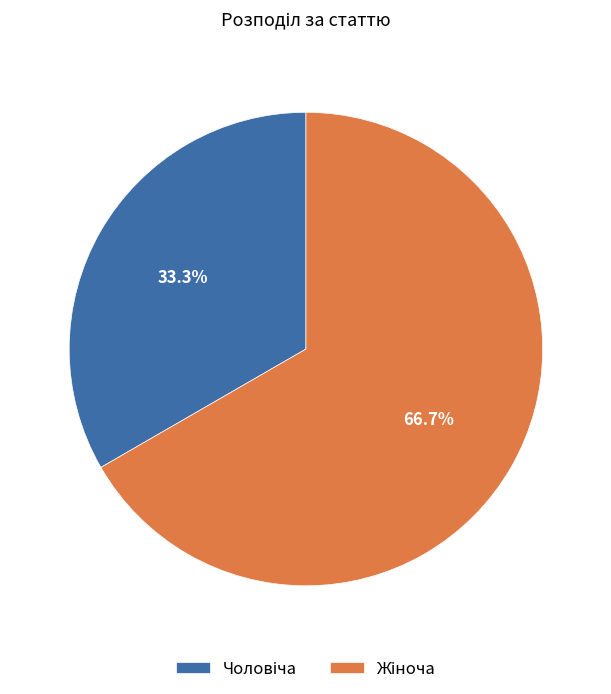

Is there any slice that represents more than half of the pie?

Yes